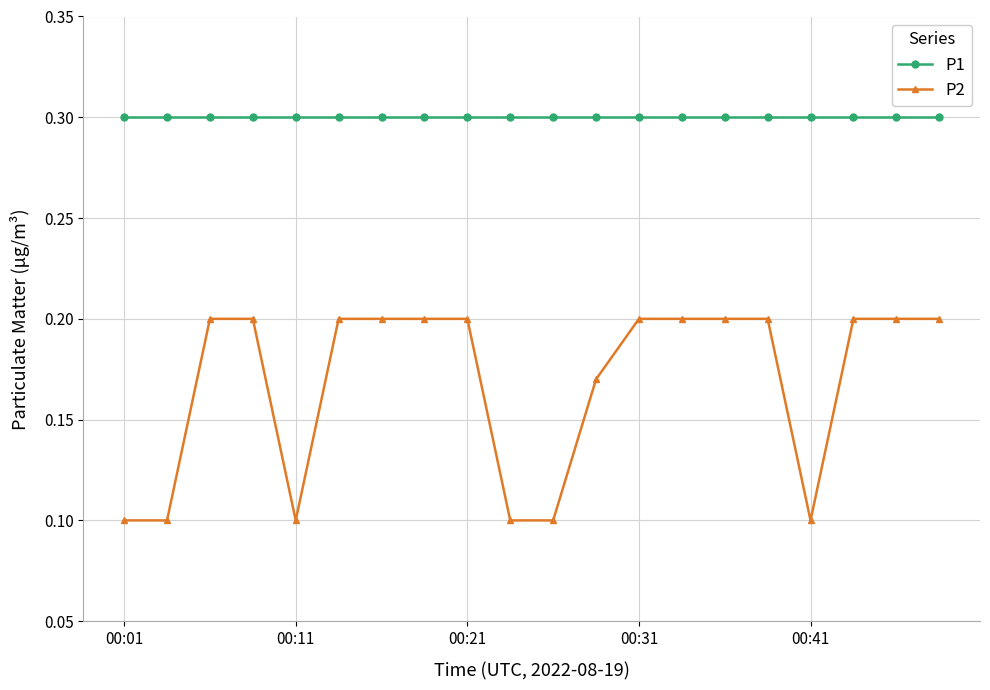

Which series has the largest total across all categories?

P1